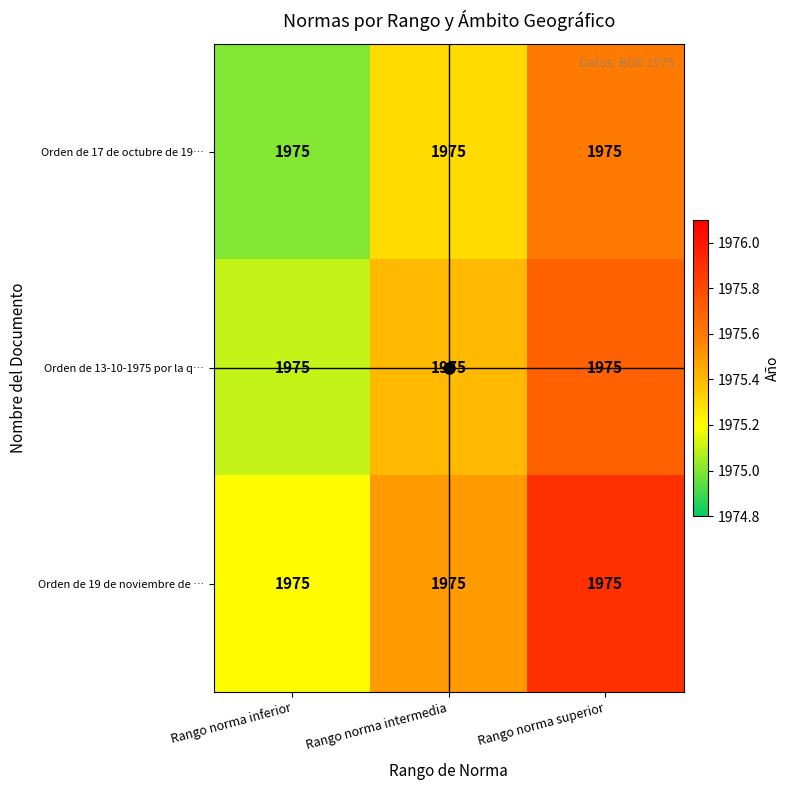

How many Orden de 17 de octubre de 19… values are between 1975 and 1976?

3